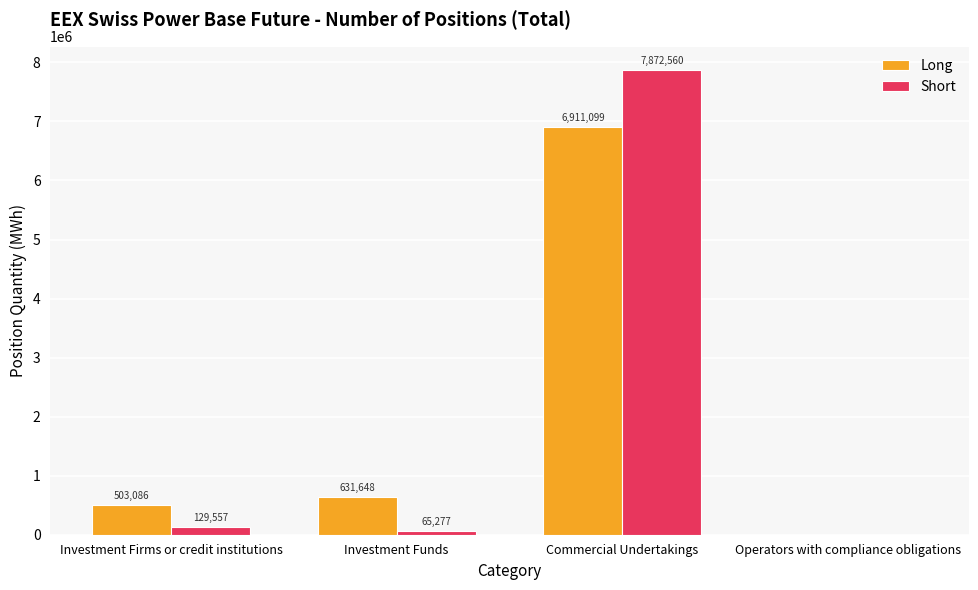

Which series has the largest total across all categories?

Short